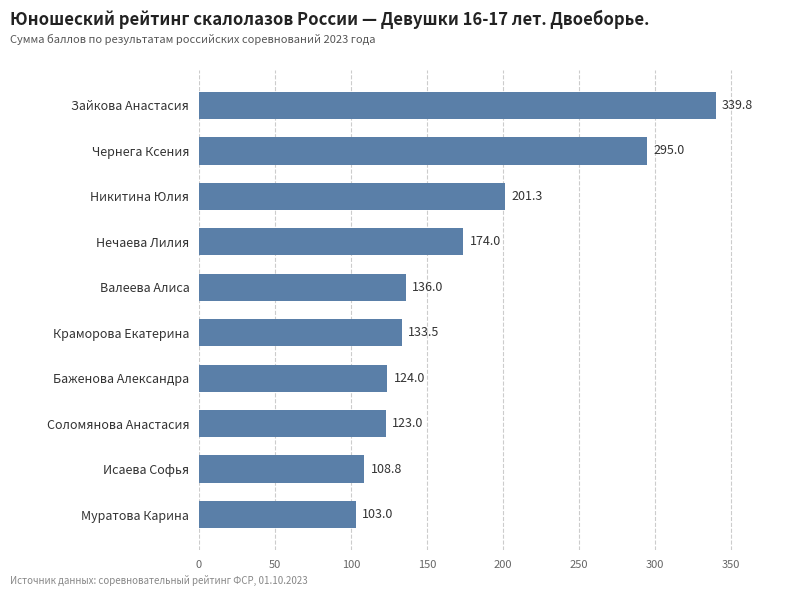

Rank the categories by value from highest to lowest.

Зайкова Анастасия, Чернега Ксения, Никитина Юлия, Нечаева Лилия, Валеева Алиса, Краморова Екатерина, Баженова Александра, Соломянова Анастасия, Исаева Софья, Муратова Карина